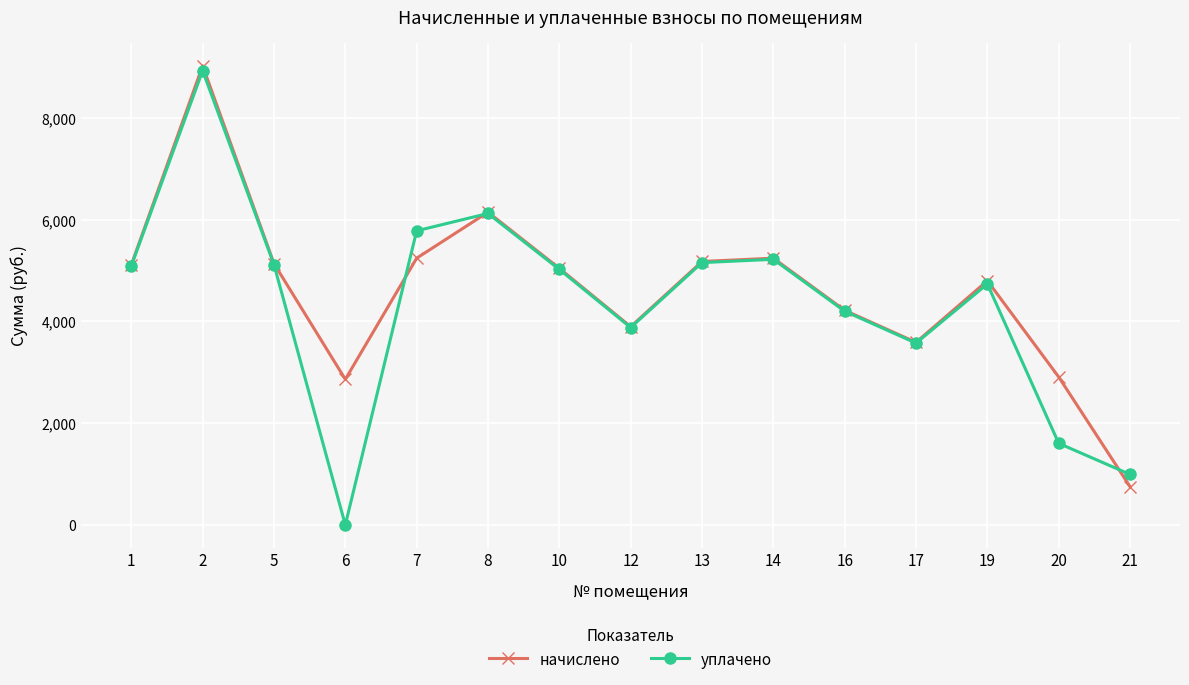

Is the value of уплачено at 6 greater than the value of начислено at 21?

No